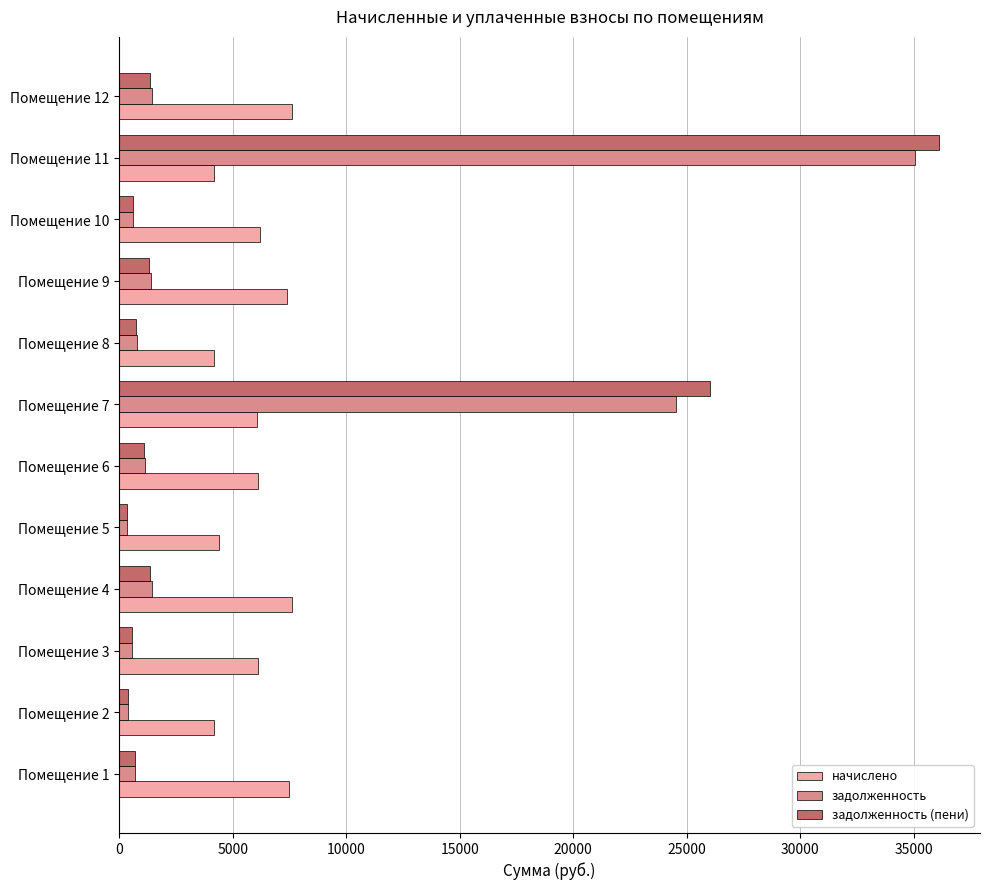

What is the average value of the начислено series?

5966.2